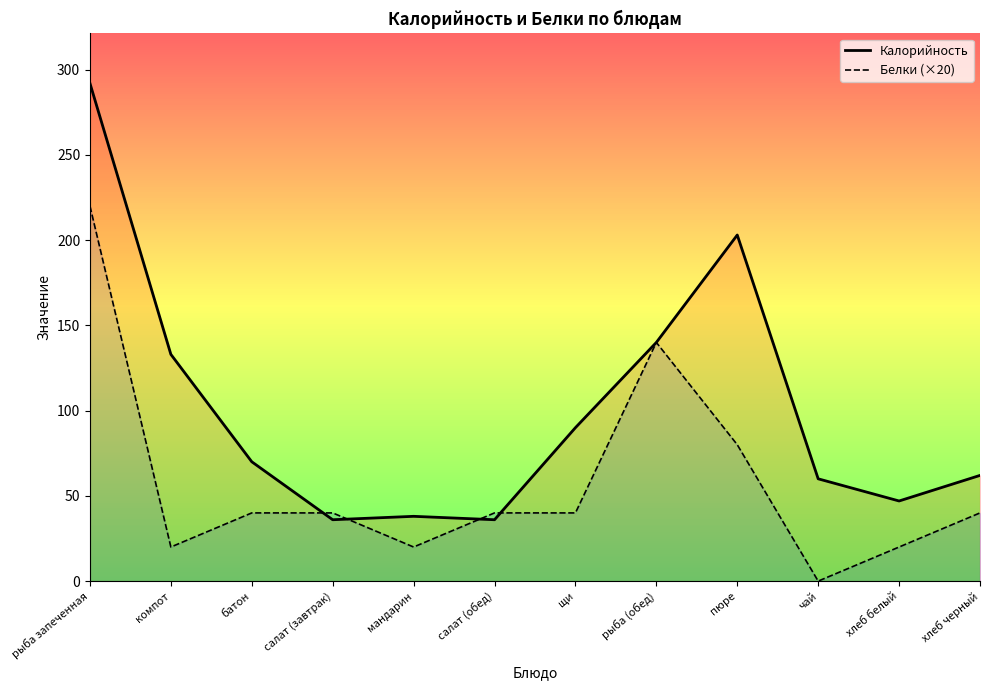

Between мандарин and салат (обед), which series saw the biggest shift?

Белки (×20)